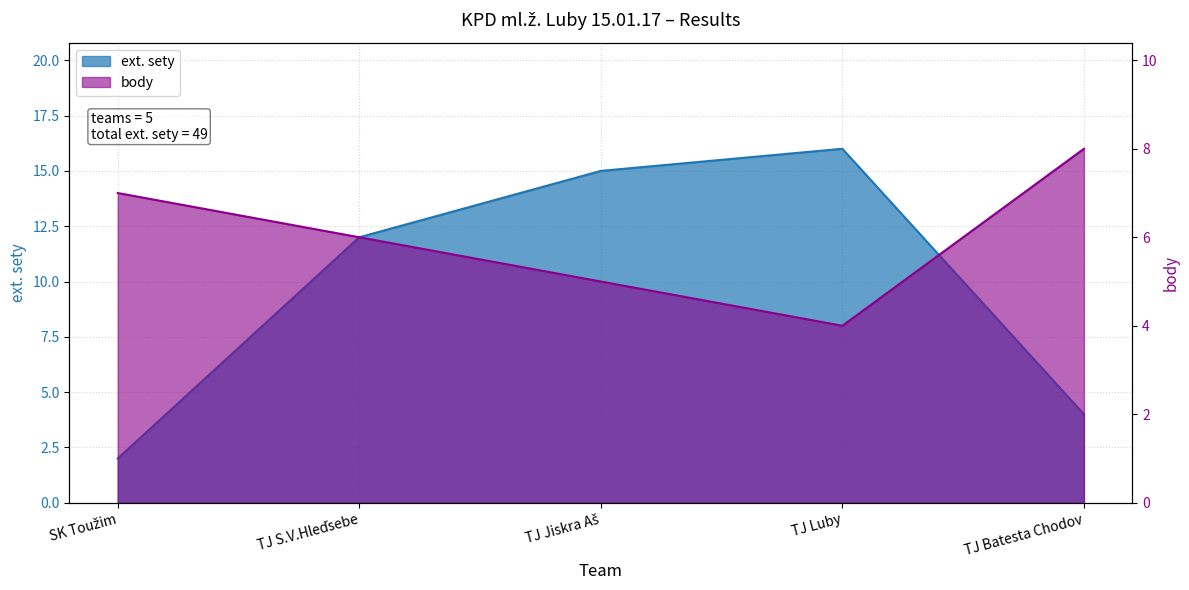

True or false: body and ext. sety intersect in this chart.

True